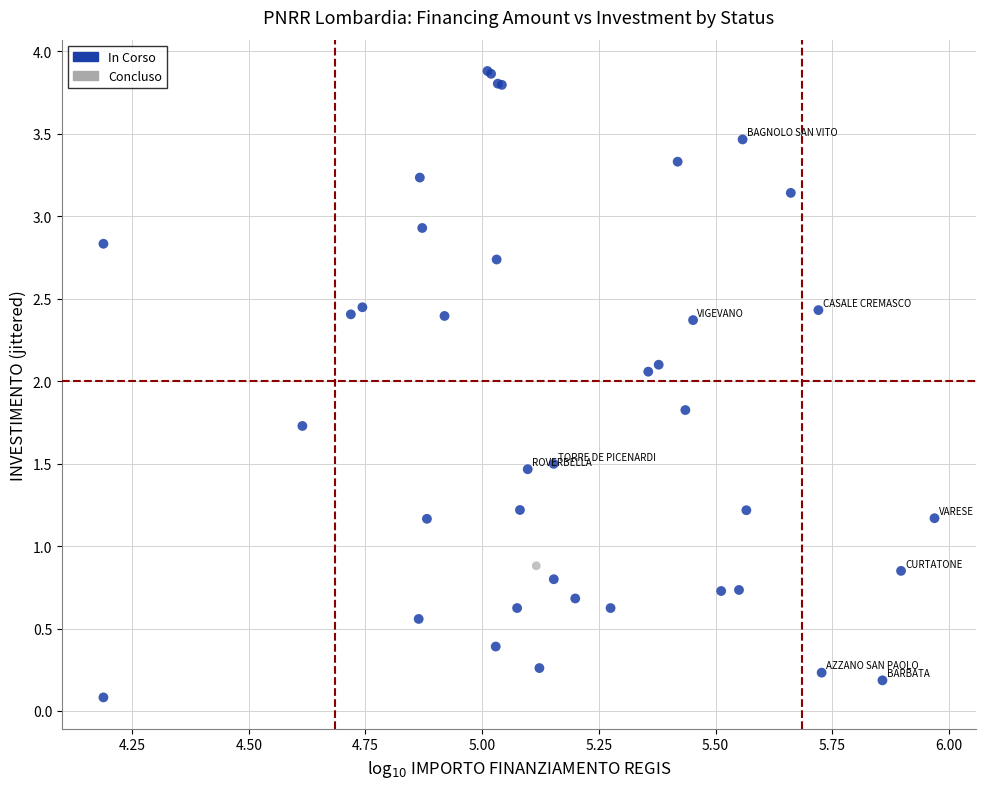

What are all the series names shown in the legend?

In Corso, Concluso